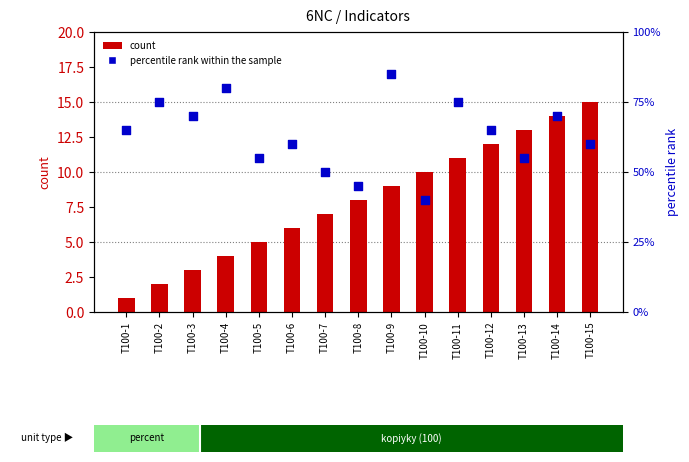

Which series has the largest total across all categories?

percentile rank within the sample